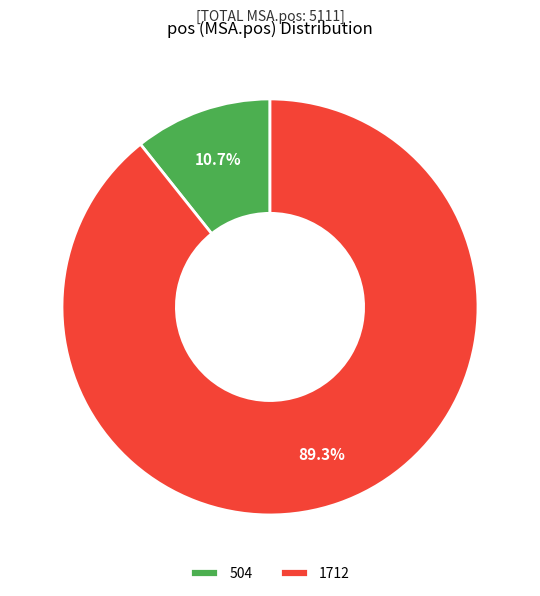

What is the largest slice in the pie chart?

1712